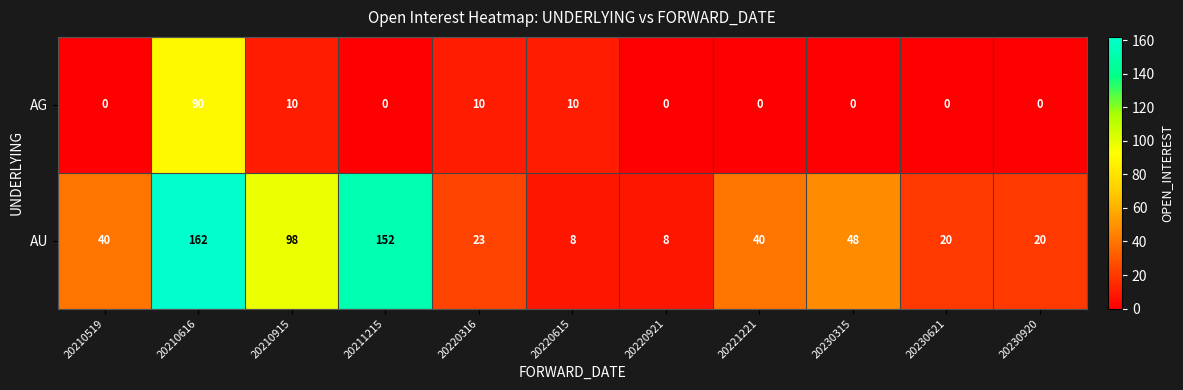

Which category has the highest value in the AG series?

20210616